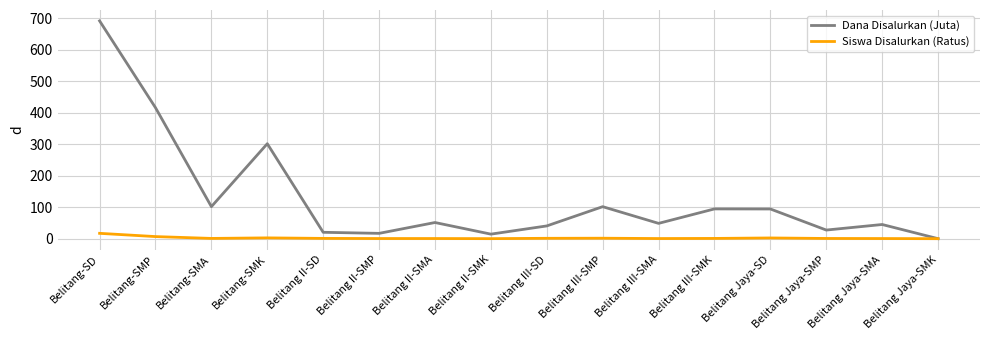

How many distinct data groups are displayed?

2